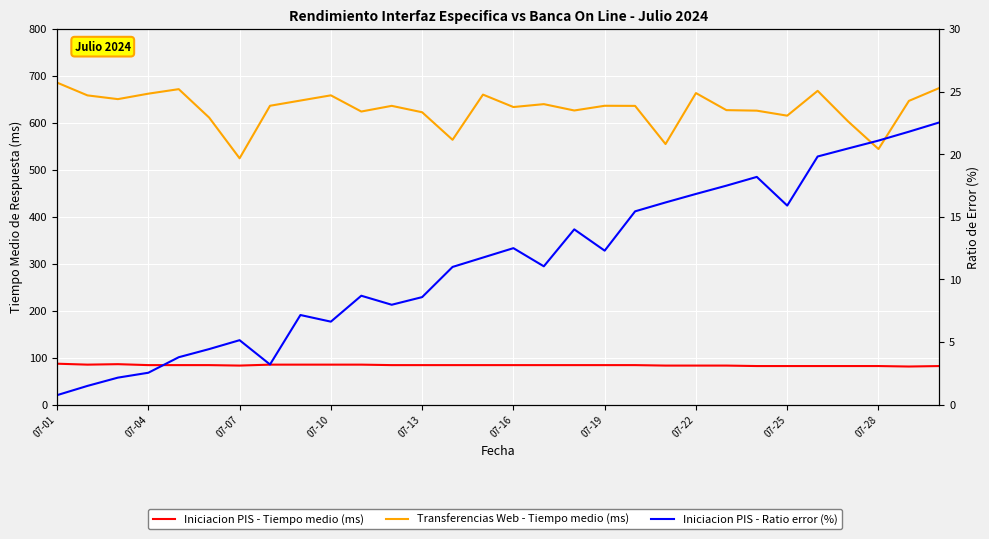

True or false: Transferencias Web - Tiempo medio (ms) and Iniciacion PIS - Ratio error (%) cross at least once.

False